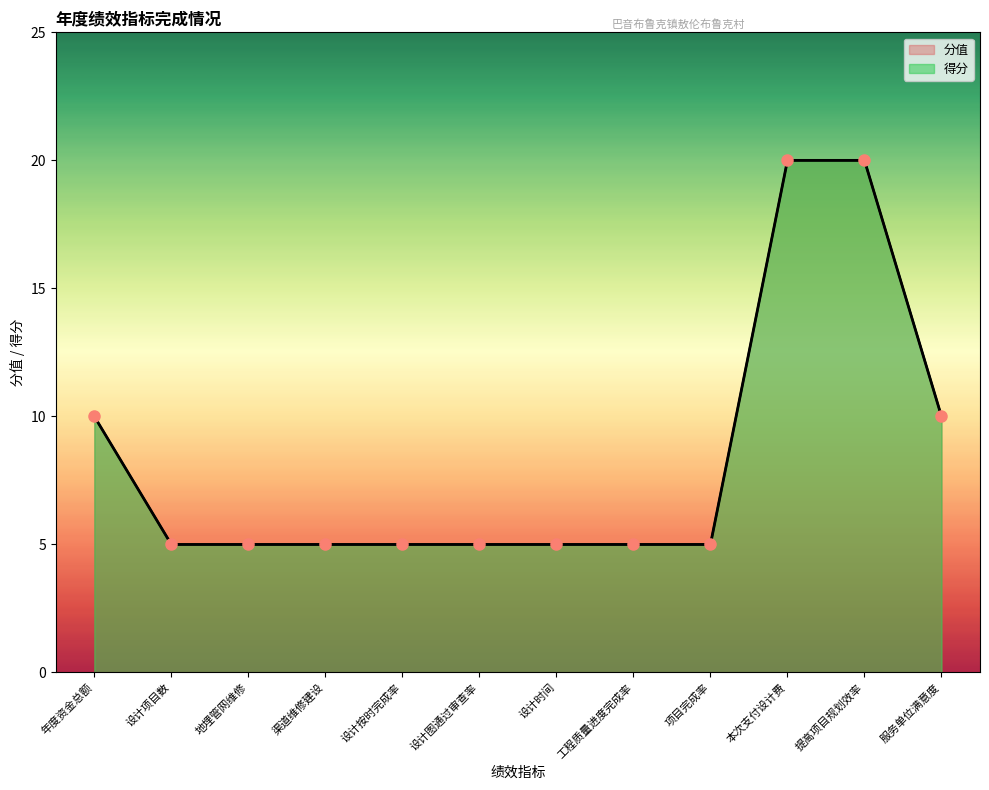

What is the value of the 10th point from the left?

20